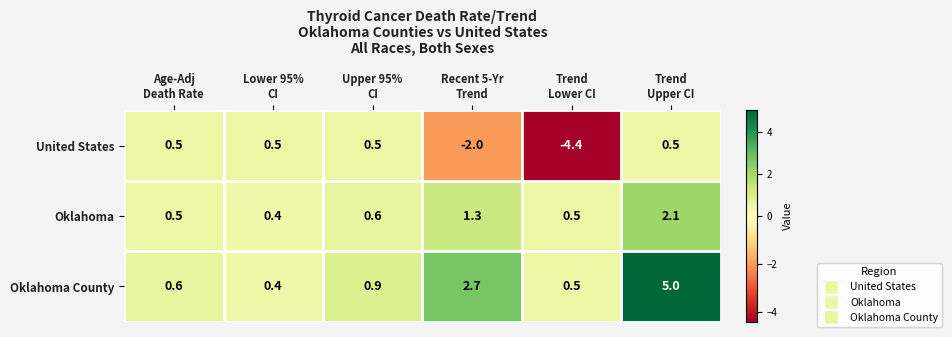

At which category is the sum across all series the highest?

Trend
Upper CI